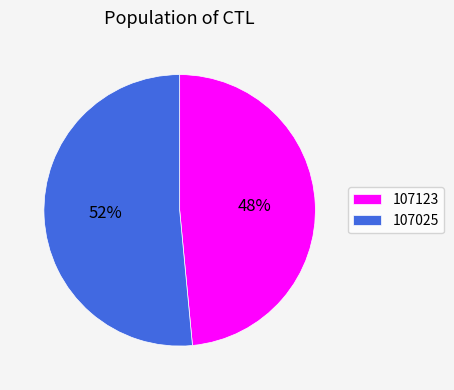

How many segments does this pie chart have?

2